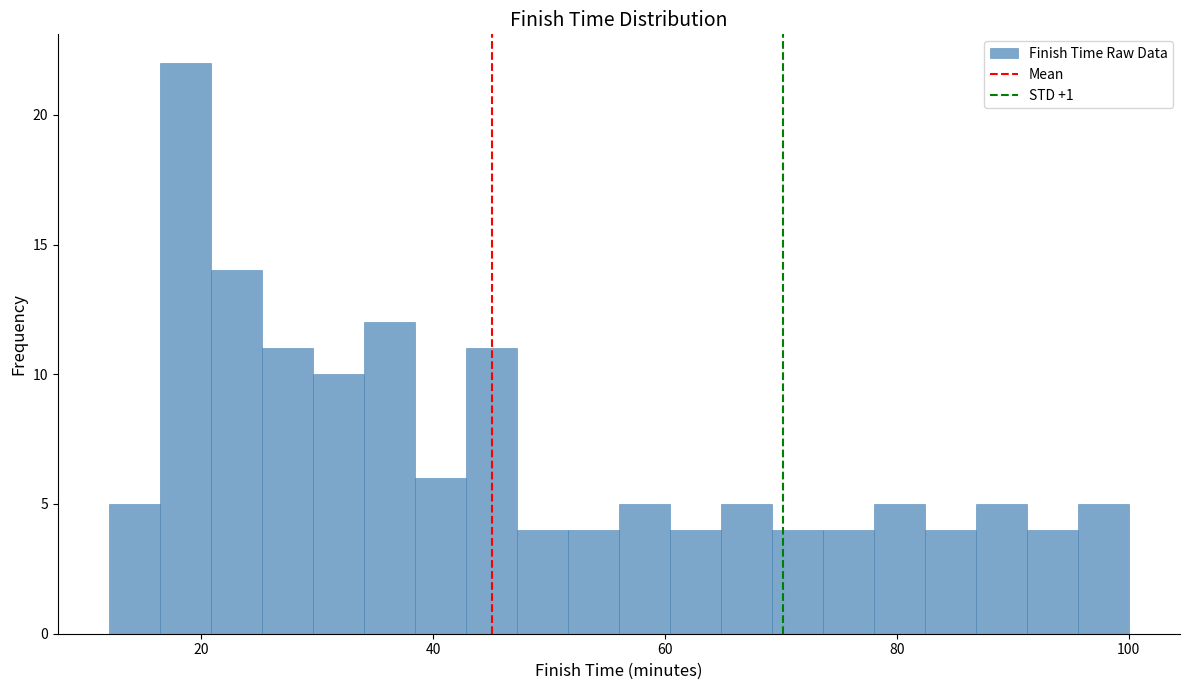

Around what value on the x-axis is the tallest bar? Give the approximate position of its centre, as read against the axis.

18